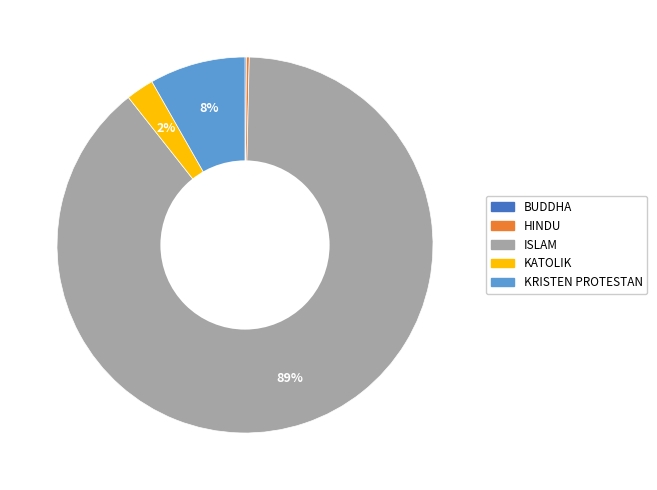

Which has a higher value, KATOLIK or KRISTEN PROTESTAN?

KRISTEN PROTESTAN